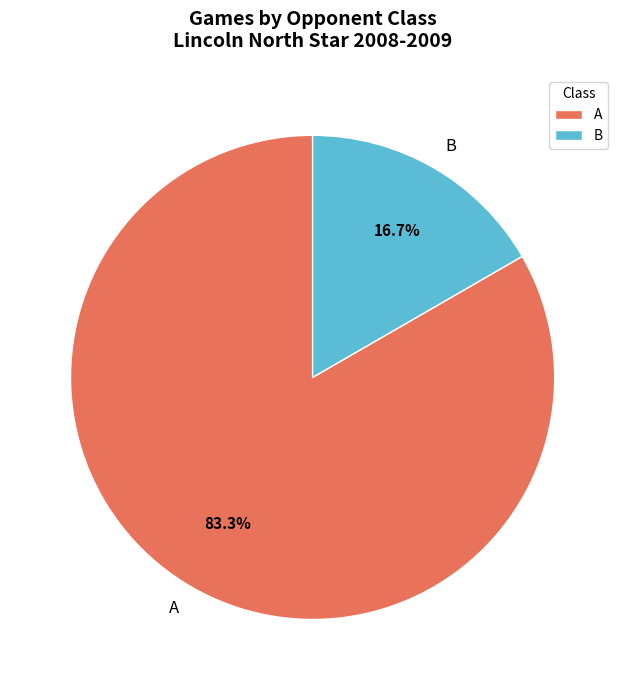

Is the sum of A and B greater than half?

Yes